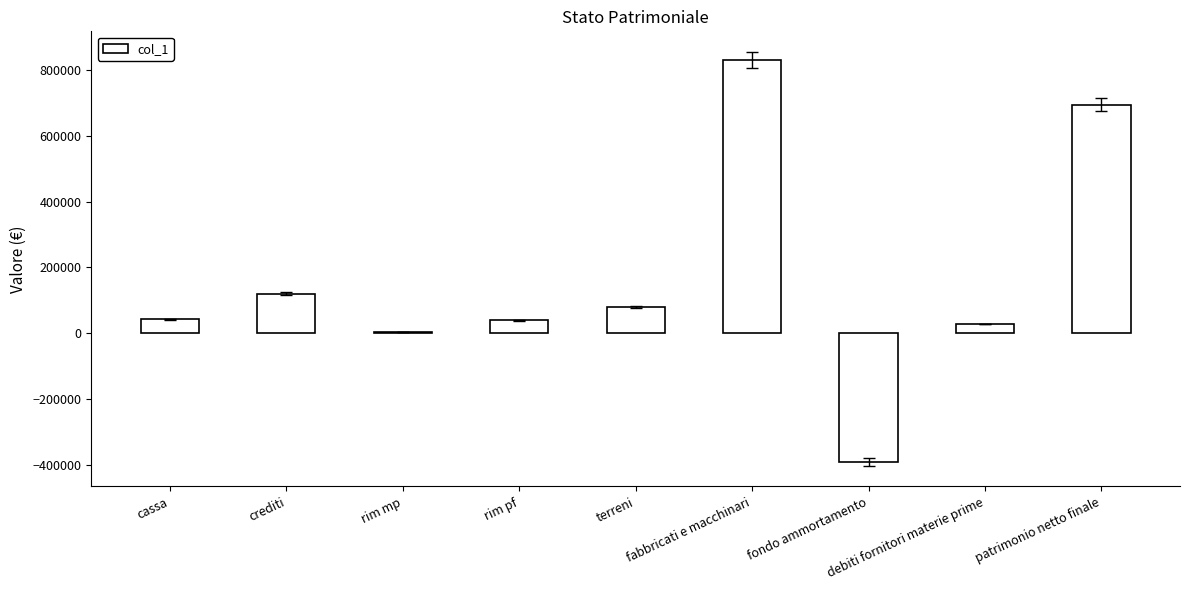

Approximately how many times larger is the value at fabbricati e macchinari compared to debiti fornitori materie prime?

29.7